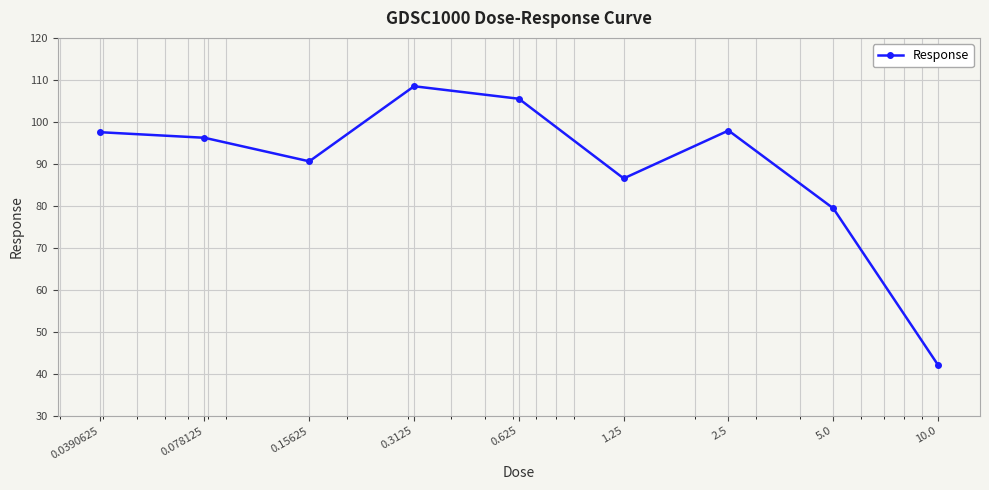

True or false: the data has more than 0 interior local peaks.

True